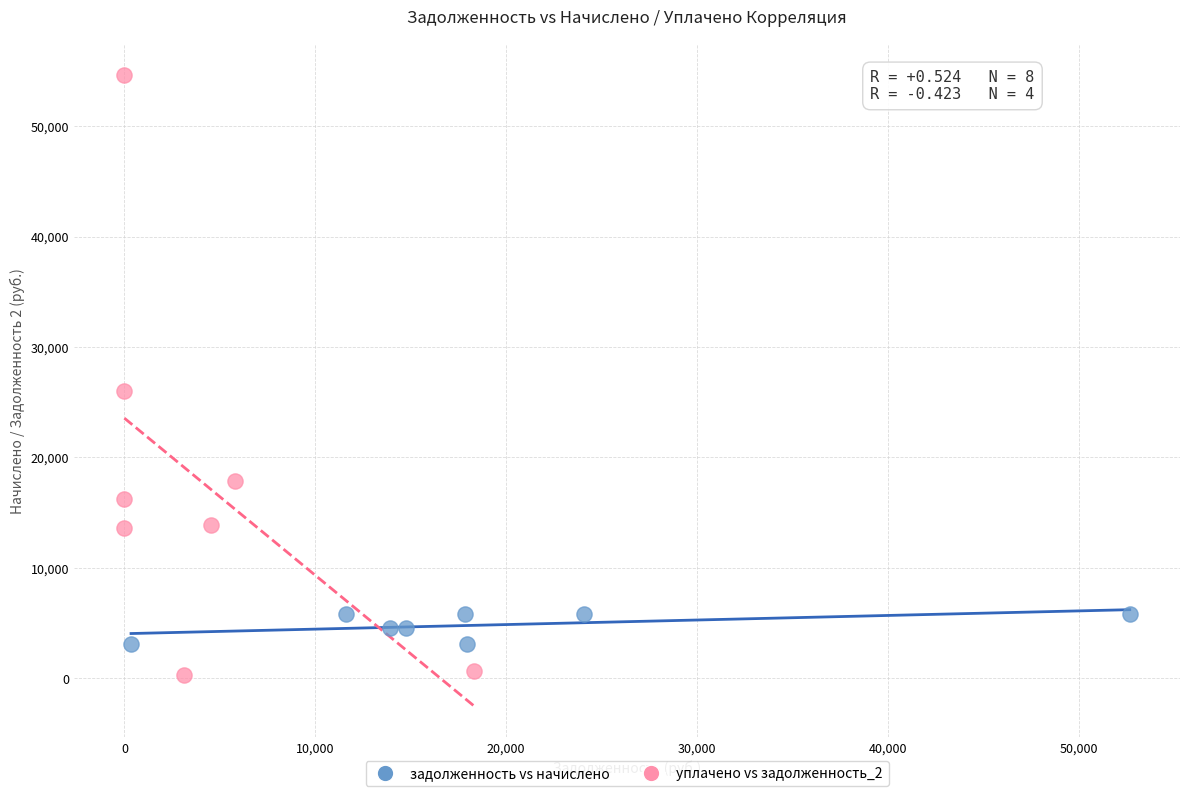

Which series has the largest Y range (max minus min)?

уплачено vs задолженность_2